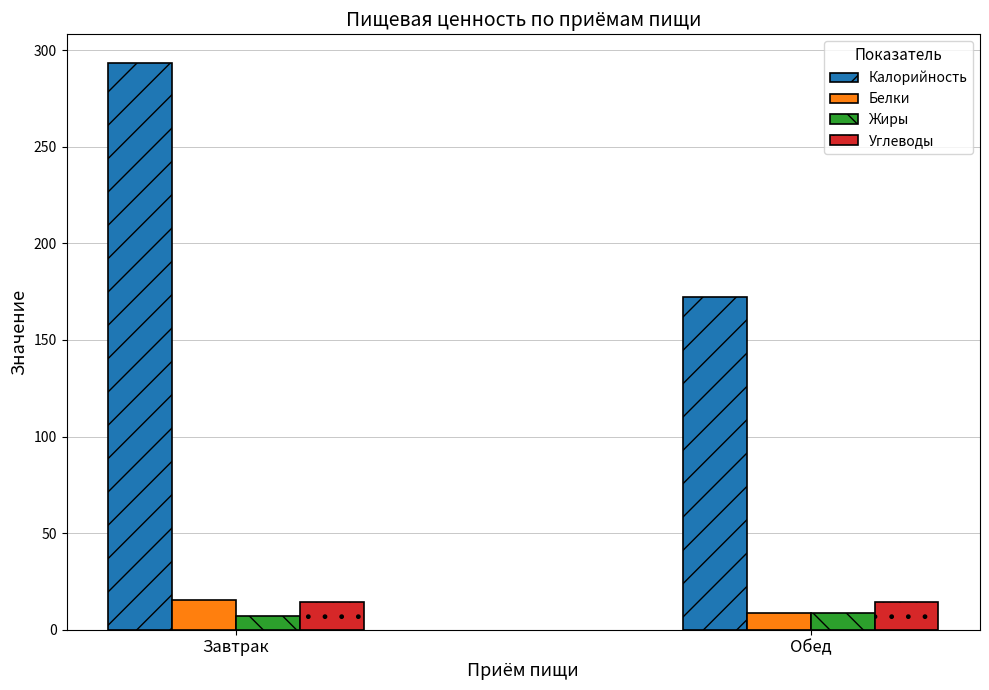

Where does the Белки series first go above 15?

Завтрак